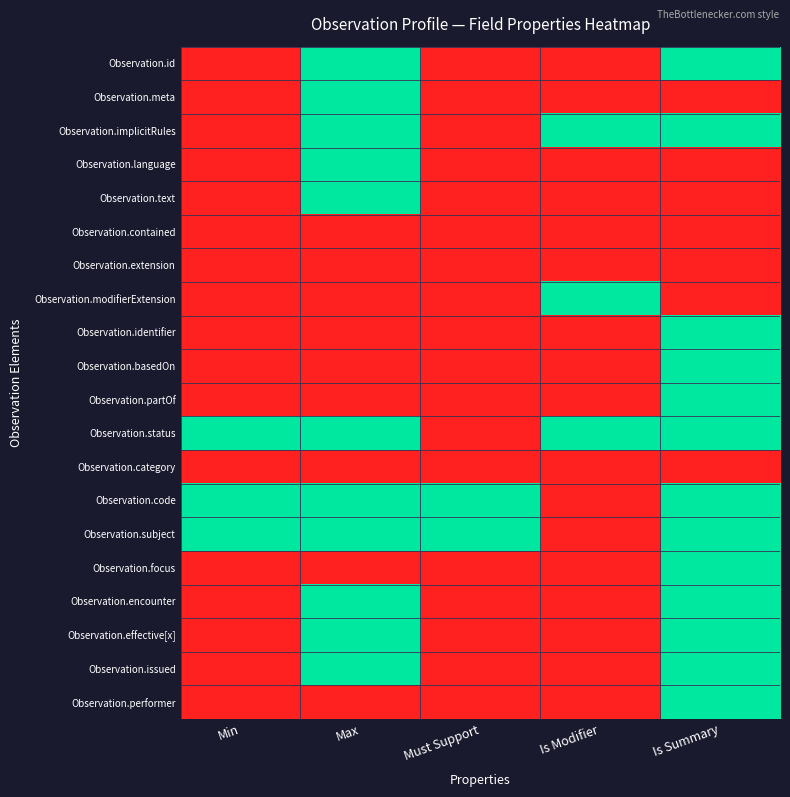

Rank the series by their maximum value, from lowest to highest.

Observation.contained, Observation.extension, Observation.category, Observation.id, Observation.meta, Observation.implicitRules, Observation.language, Observation.text, Observation.modifierExtension, Observation.identifier, Observation.basedOn, Observation.partOf, Observation.status, Observation.code, Observation.subject, Observation.focus, Observation.encounter, Observation.effective[x], Observation.issued, Observation.performer